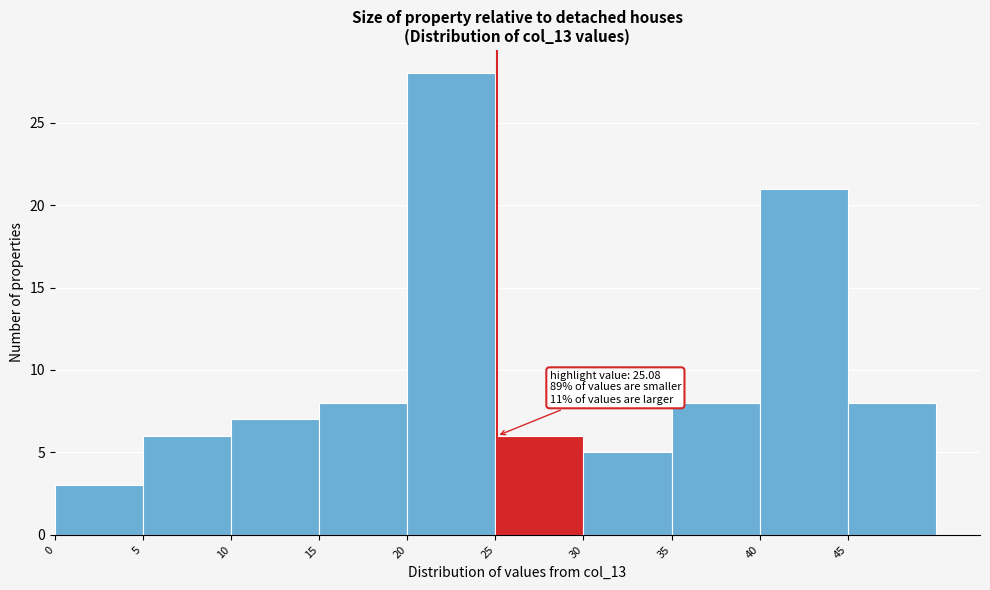

Which range on the x-axis has the tallest bar?

20 to 25